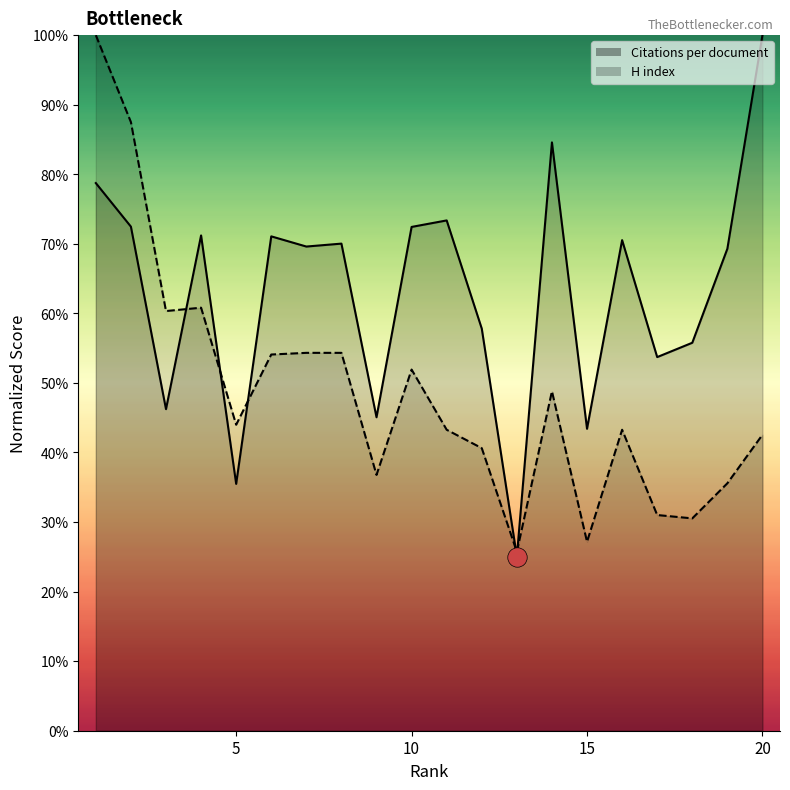

Which series has the largest range (max minus min)?

Citations per document